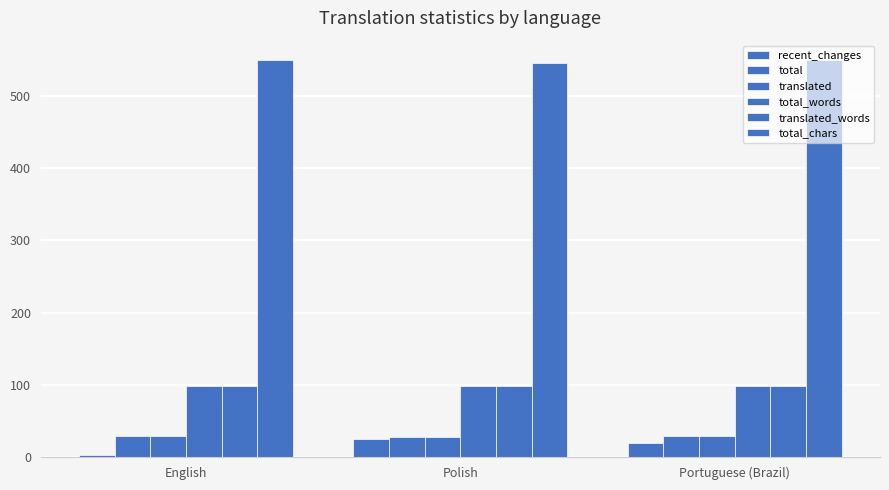

The total_words series shows 99 at English. True or false?

True